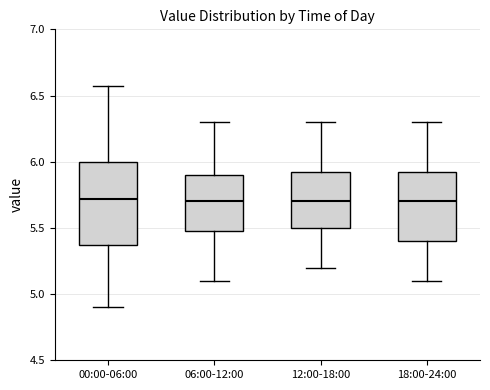

Reading left to right, transcribe this box plot: for each box, give where its median line is, the range the box spans, and where its two whiskers end, as read against the y-axis. The values are not printed on the chart, so give them approximately, as read against the axis.

00:00-06:00: median 5.70, box 5.35 to 6.00, whiskers 4.90 to 6.55
06:00-12:00: median 5.70, box 5.50 to 5.90, whiskers 5.10 to 6.30
12:00-18:00: median 5.70, box 5.50 to 5.95, whiskers 5.20 to 6.30
18:00-24:00: median 5.70, box 5.40 to 5.95, whiskers 5.10 to 6.30